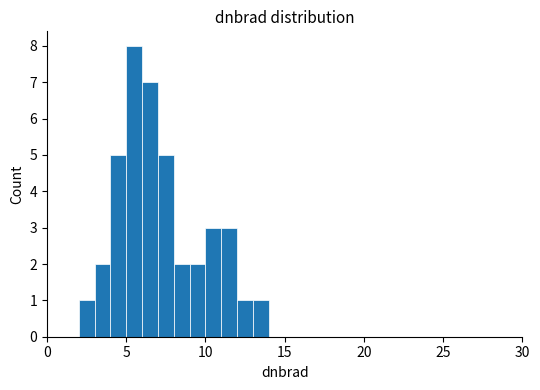

Around what value on the x-axis is the tallest bar? Give the approximate position of its centre, as read against the axis.

5.5